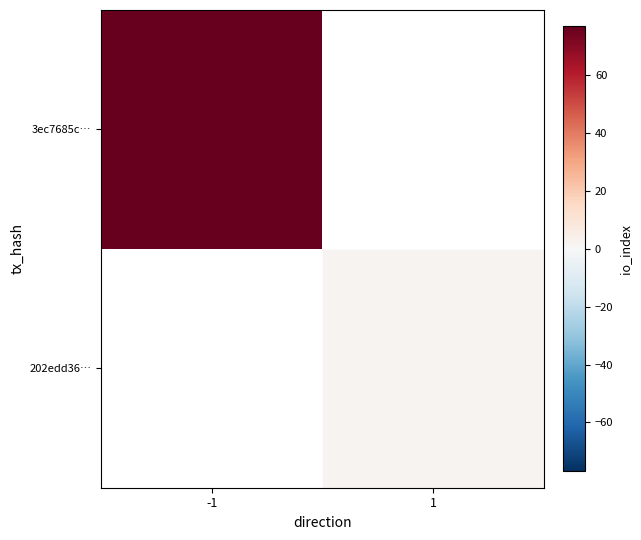

Count the number of data series in this chart.

2